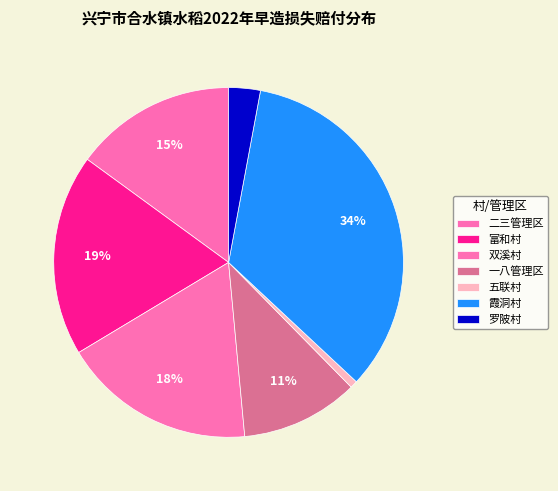

How many segments does this pie chart have?

7